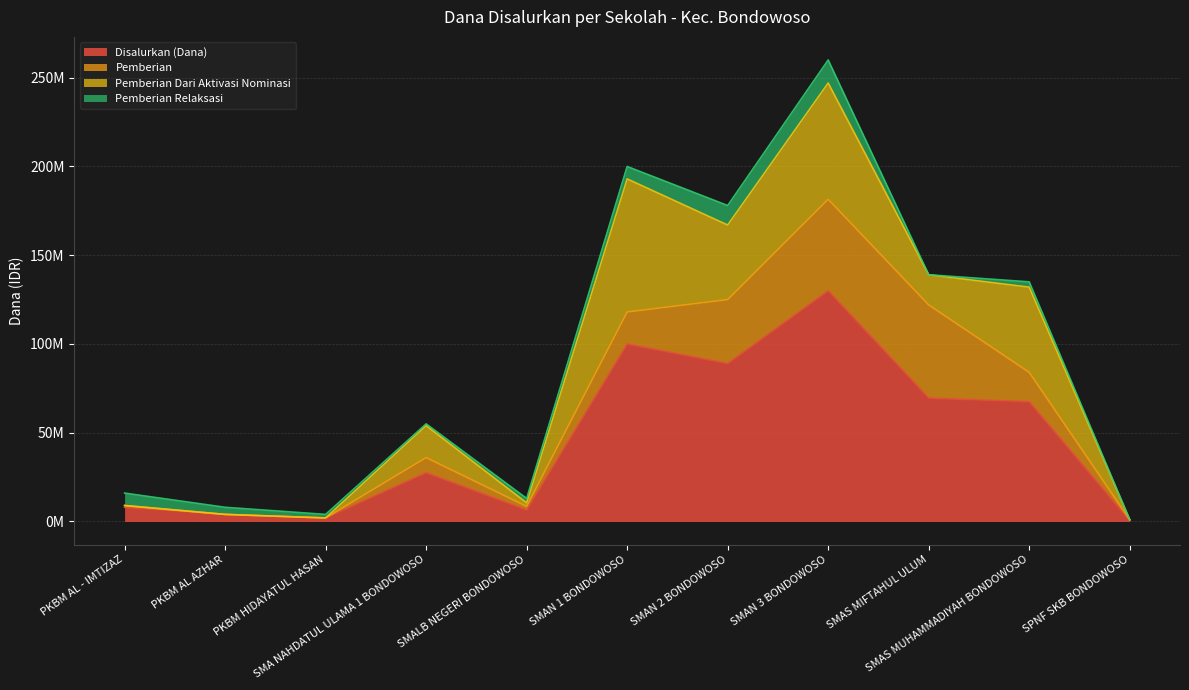

True or false: Pemberian Dari Aktivasi Nominasi has a value of 0 at SPNF SKB BONDOWOSO.

True